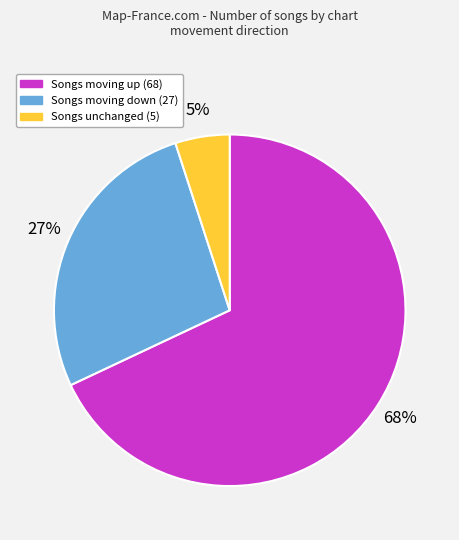

Does any single category account for the majority?

Yes